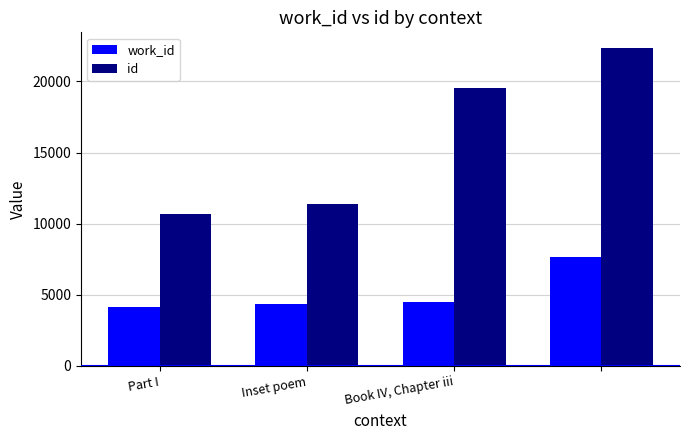

Rank the series by their average value, from lowest to highest.

work_id, id